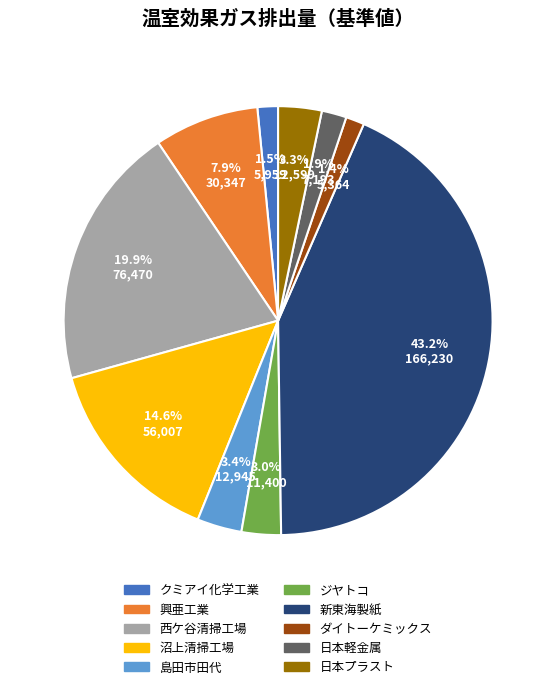

Is 興亜工業 the majority of the pie?

No